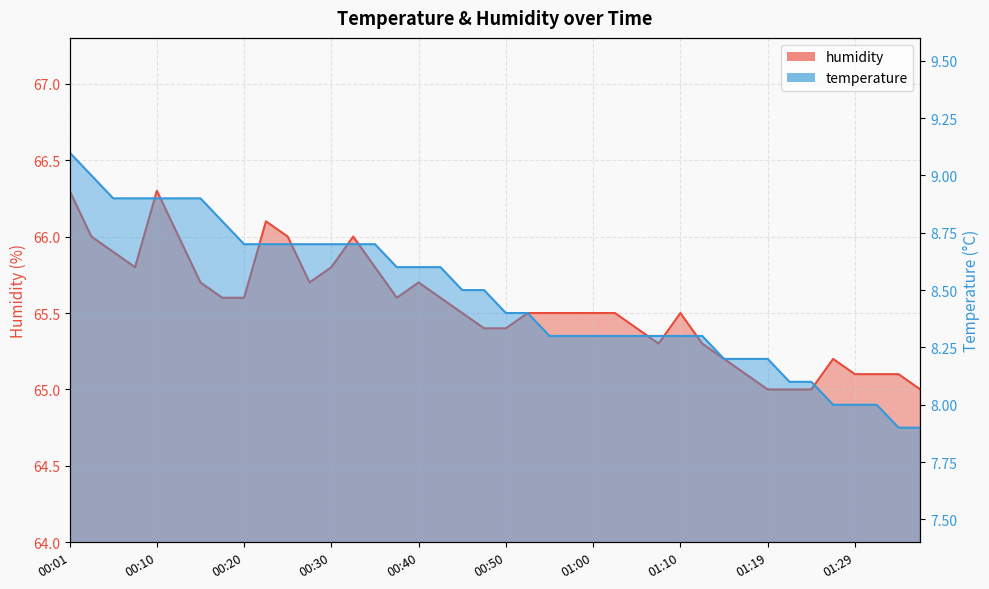

What is the value of the humidity point at the 29th from the left?

65.5